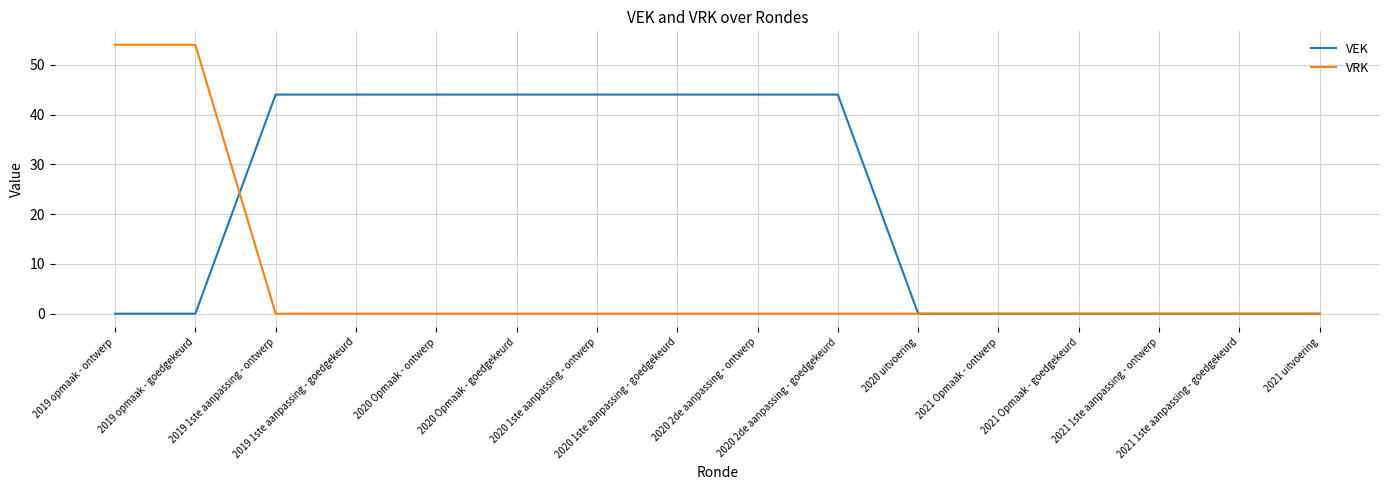

What are all the series names shown in the legend?

VEK, VRK